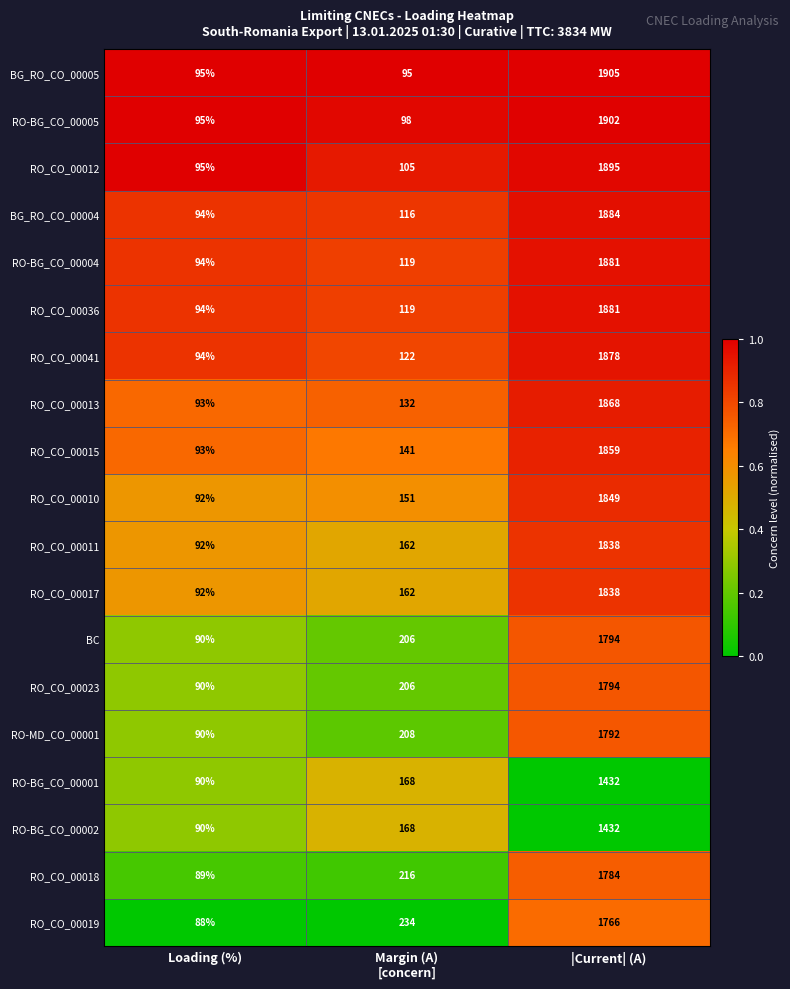

Read the RO_CO_00018 value at |Current| (A).

1784